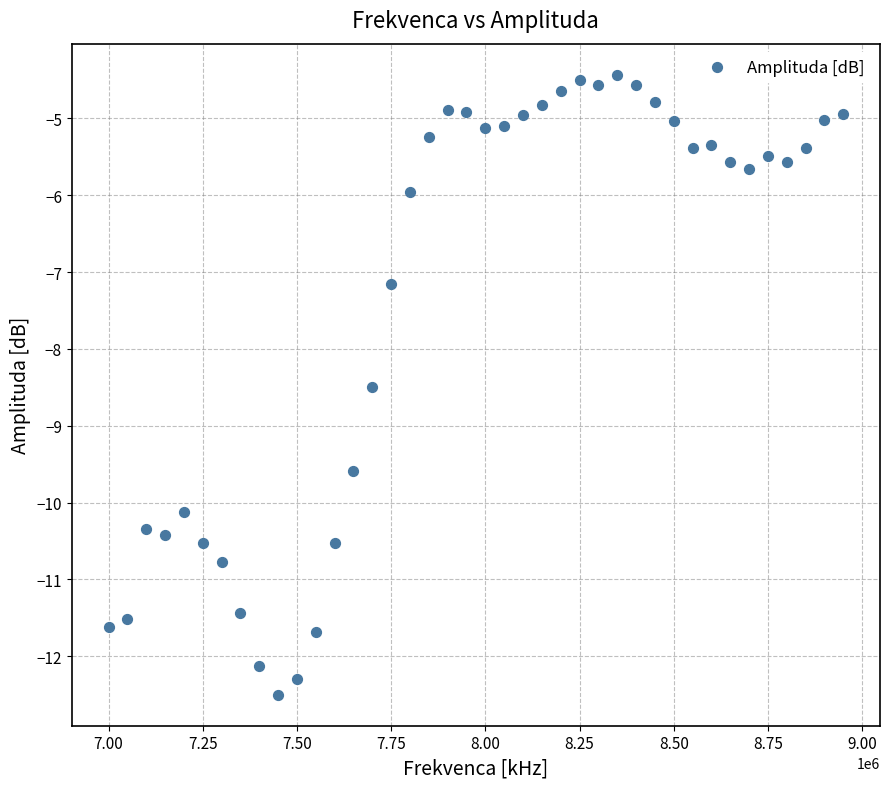

What is the range of X values (max minus min)?

1950000.0